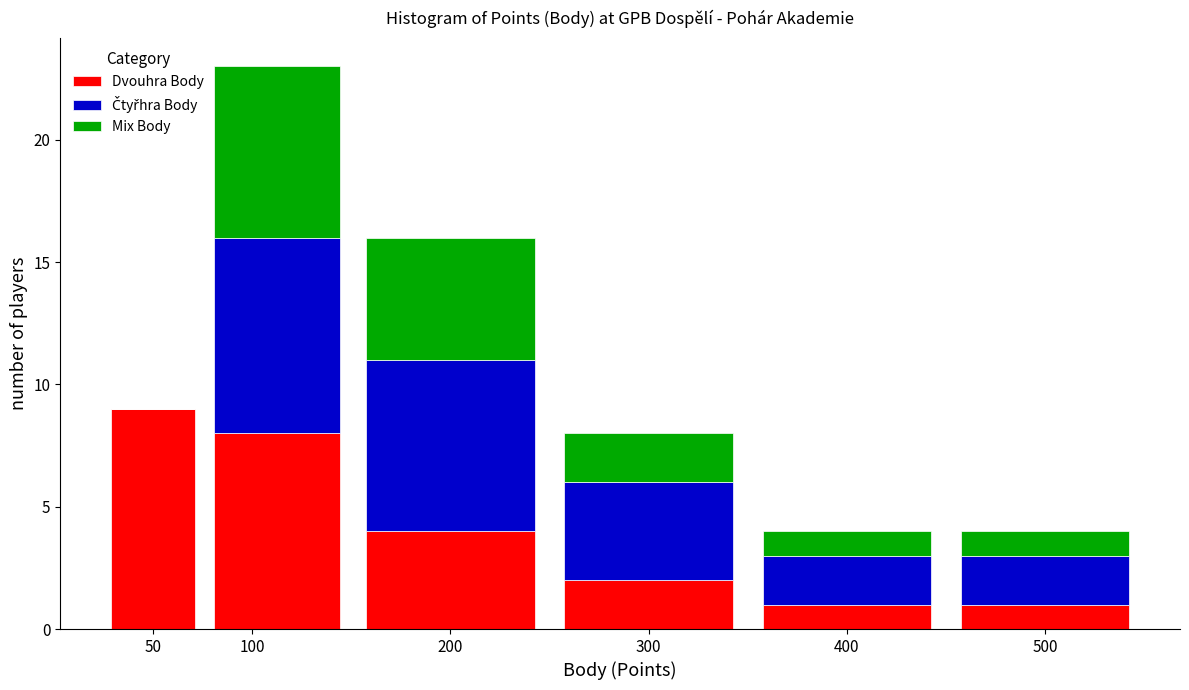

Reading left to right, list every stacked bar in this chart as the range it spans on the x-axis followed by its total height. The values are not printed on the chart, so give them approximately, as read against the axis.

25 to 75: 9
75 to 150: 23
150 to 250: 16
250 to 350: 8
350 to 450: 4
450 to 550: 4